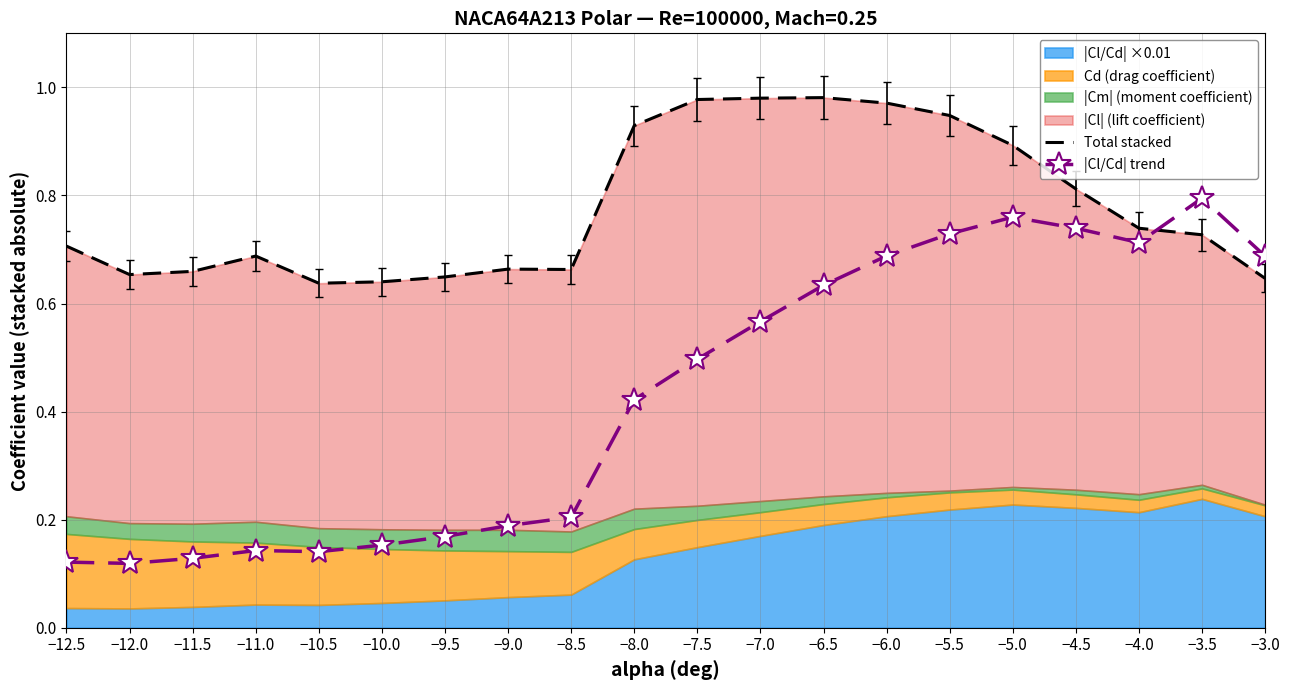

True or false: |Cl/Cd| trend has a value of 1.2 at −3.5.

False